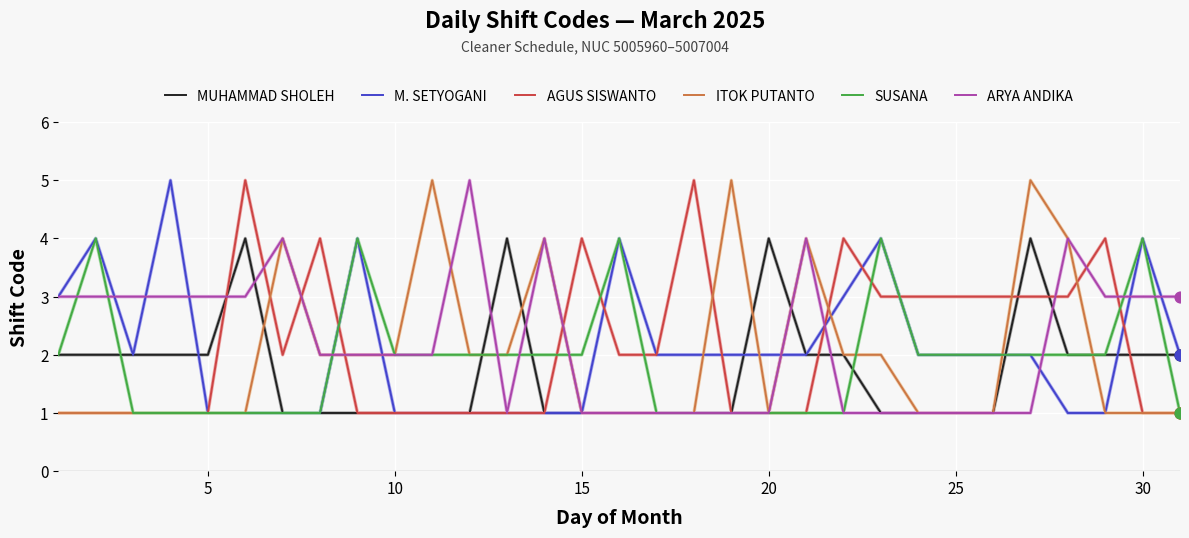

What is the greatest value displayed?

5